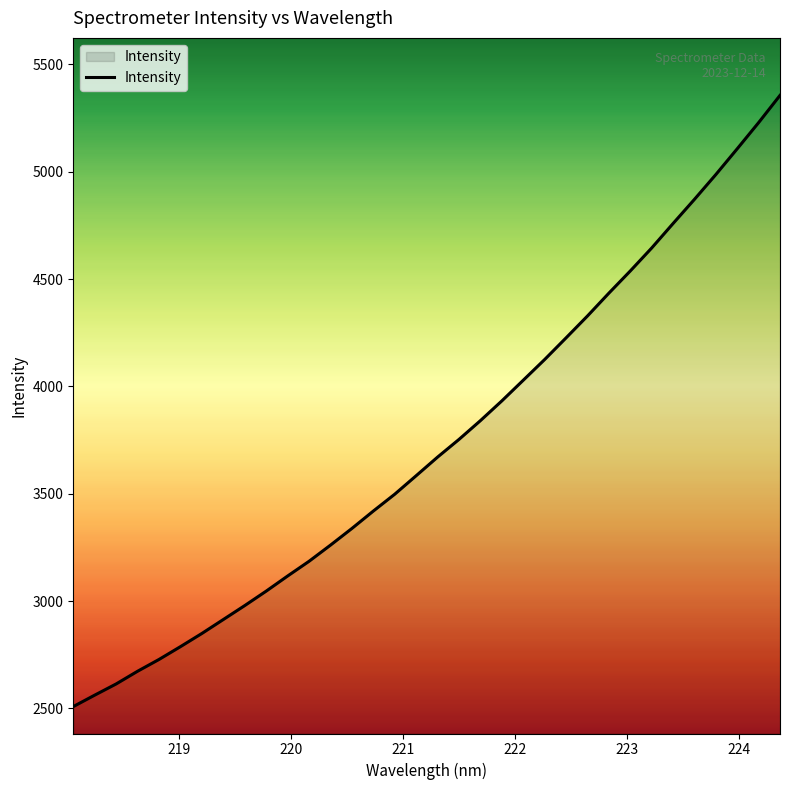

What is the difference between the maximum and minimum values?

2847.3